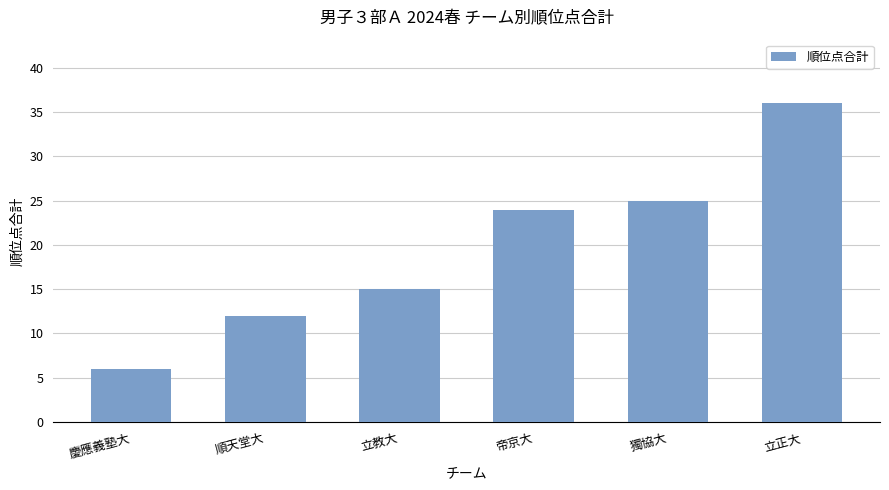

Rank the categories by value from lowest to highest.

慶應義塾大, 順天堂大, 立教大, 帝京大, 獨協大, 立正大